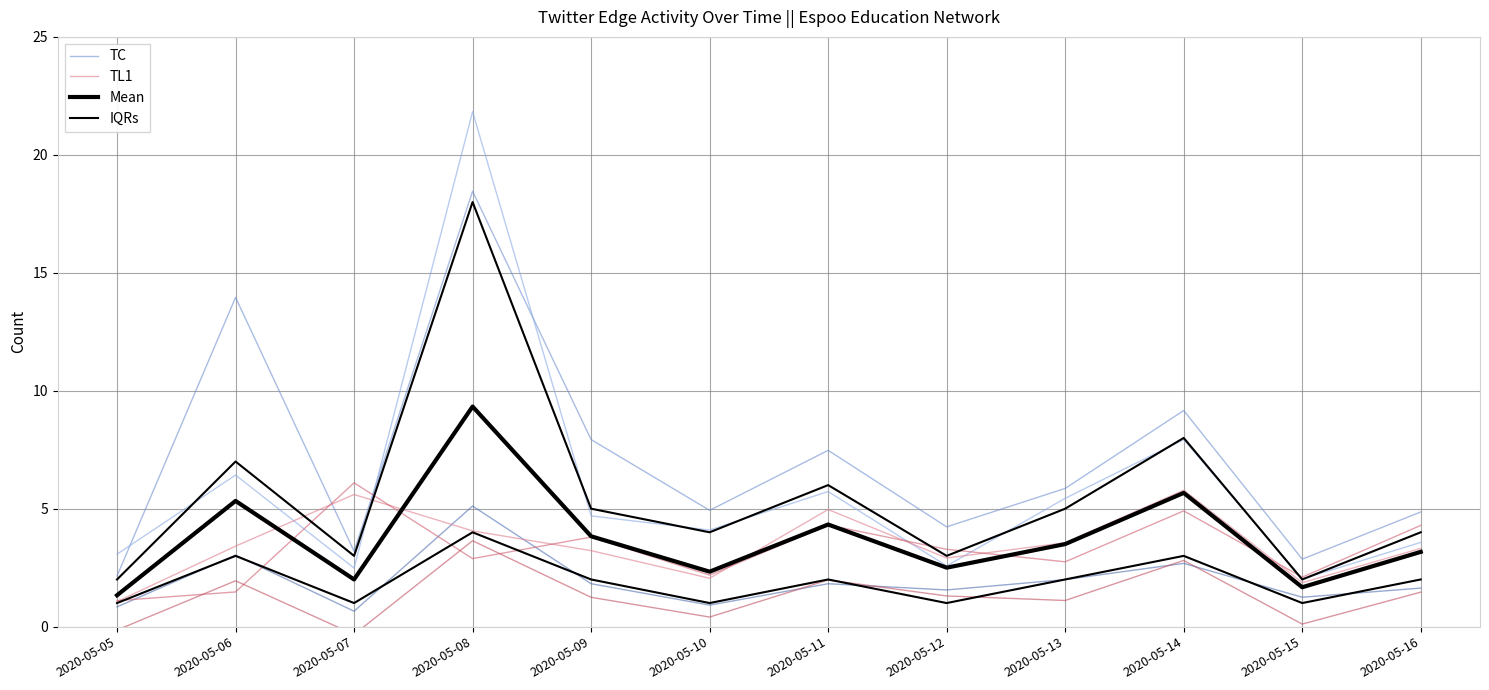

At how many categories does at least one series exceed 12?

2